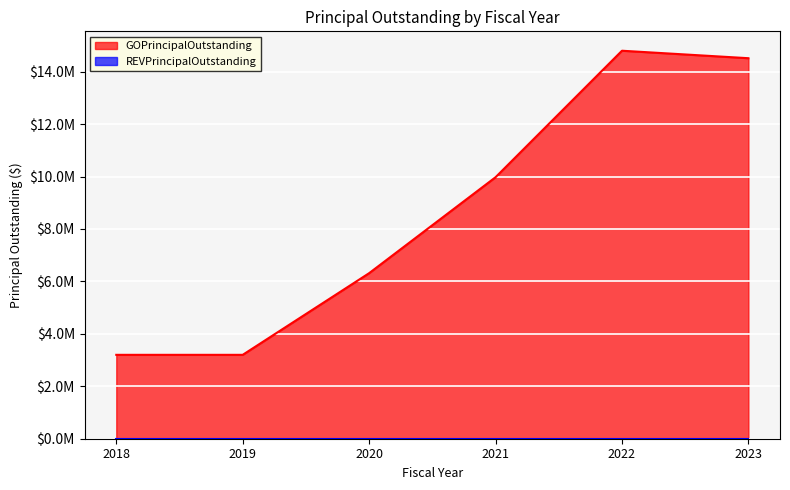

What is the difference between the values at 2023 and 2019?

11315000